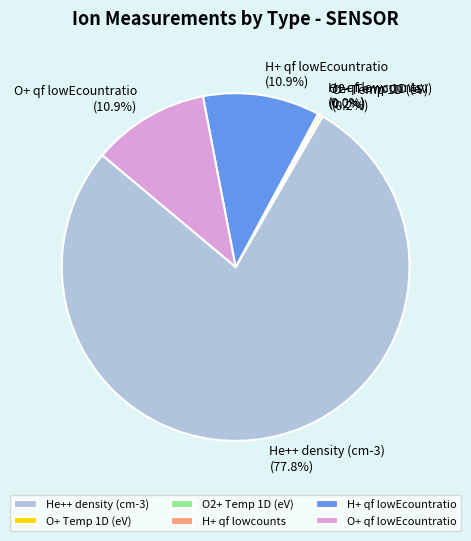

Which category has the smallest portion of the pie?

H+ qf lowcounts